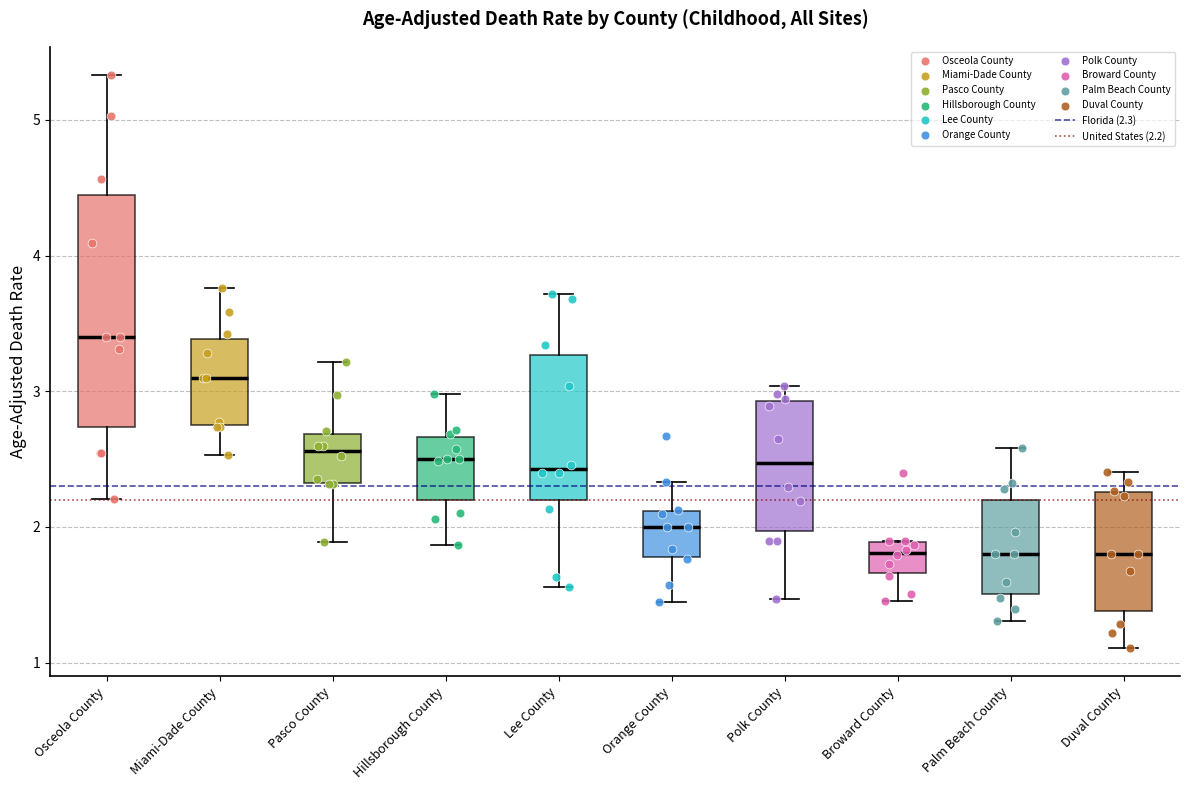

Where does the median line of the box for Hillsborough County sit on the y-axis? The values are not printed on the chart, so give them approximately, as read against the axis.

2.5